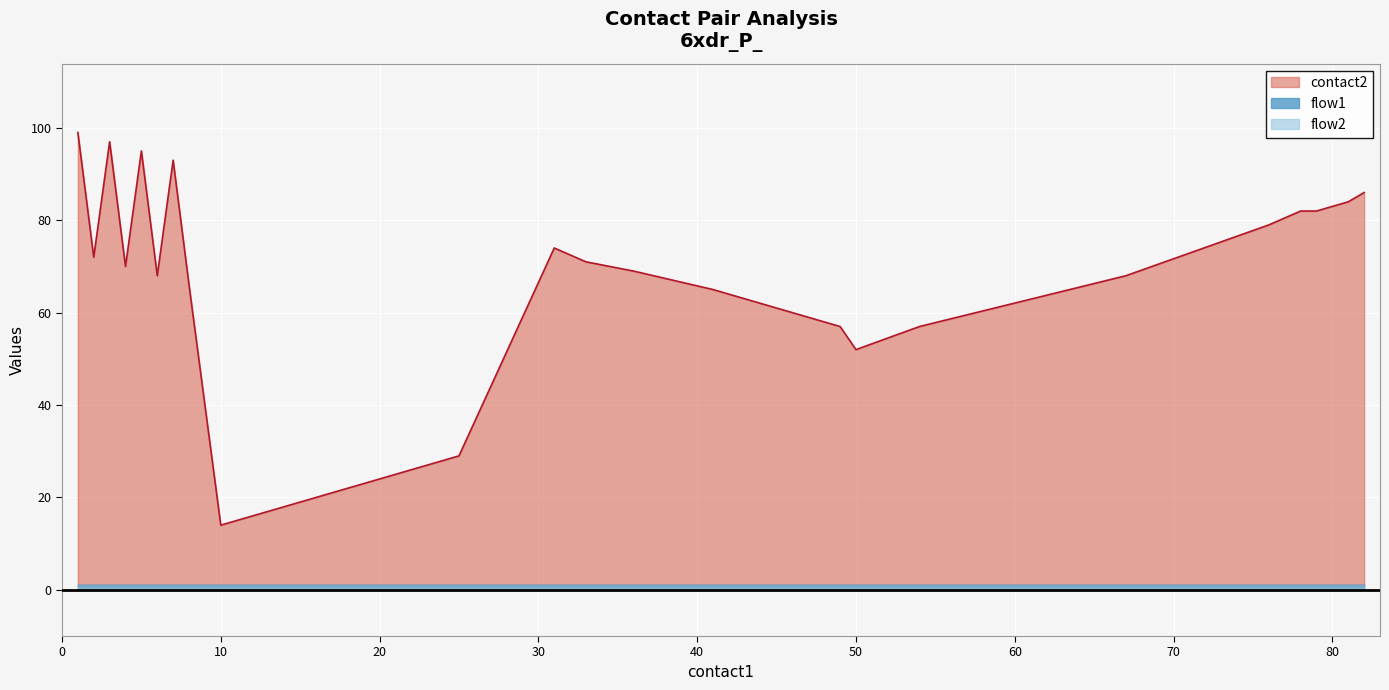

Is it true that contact2 equals 57 at 49?

True